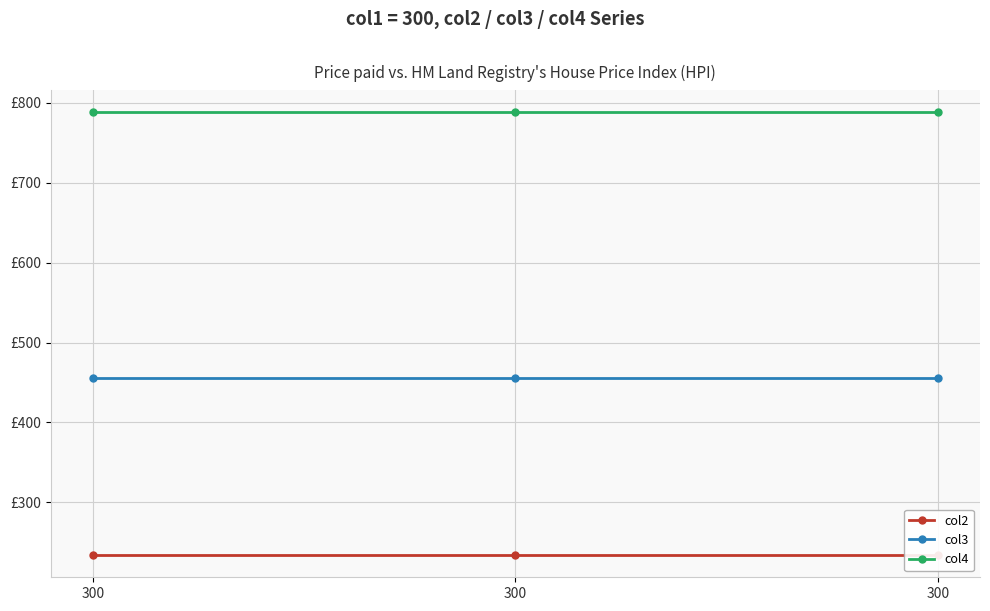

What is the average value of the col4 series?

789